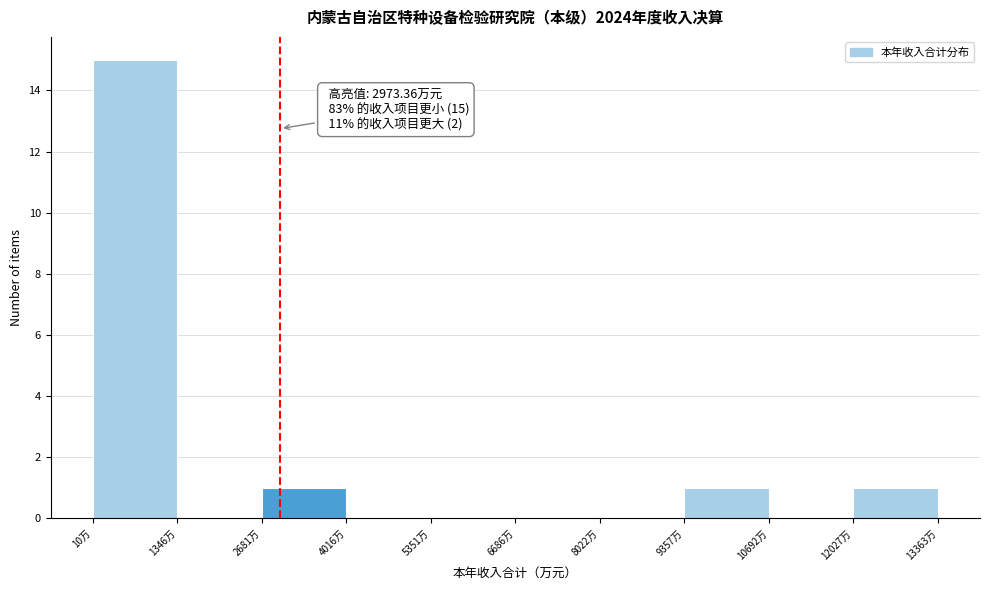

Which range on the x-axis has the tallest bar?

0 to 1400